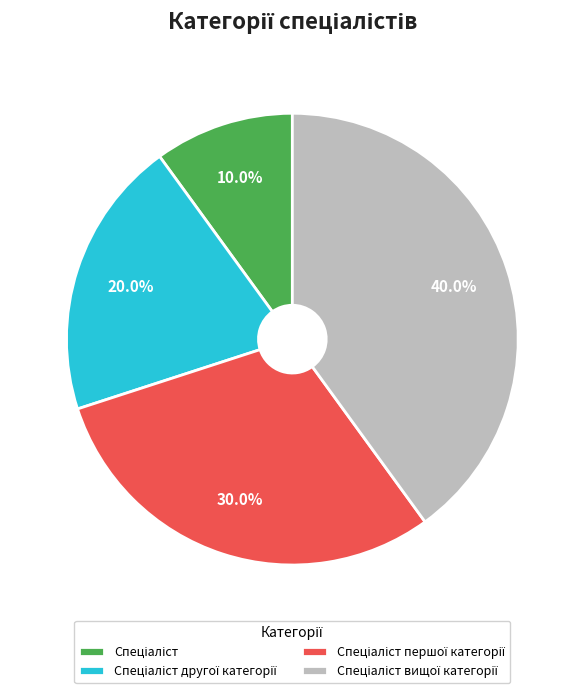

Does any single category account for the majority?

No